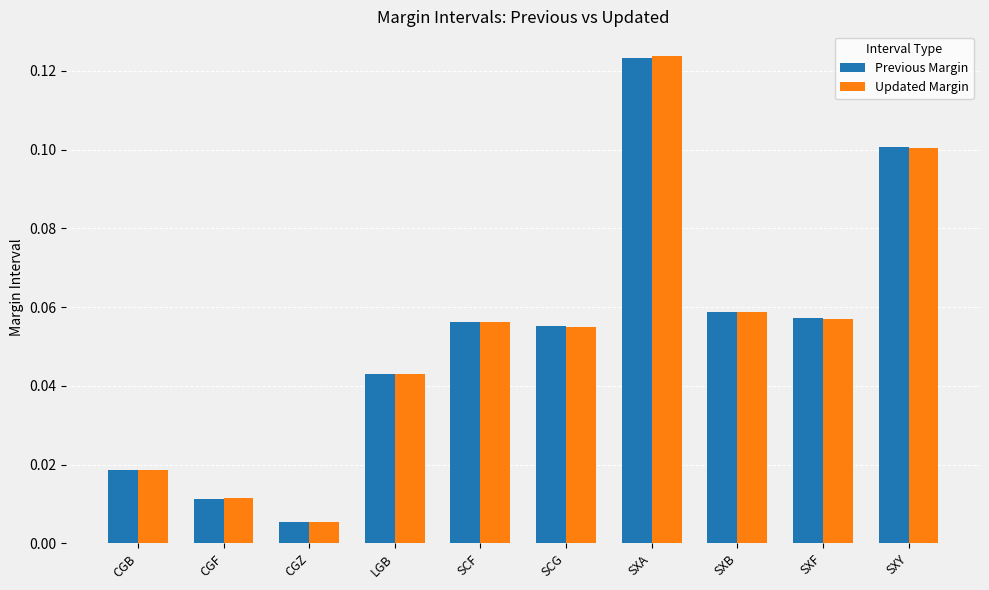

What are all the series names shown in the legend?

Previous Margin, Updated Margin